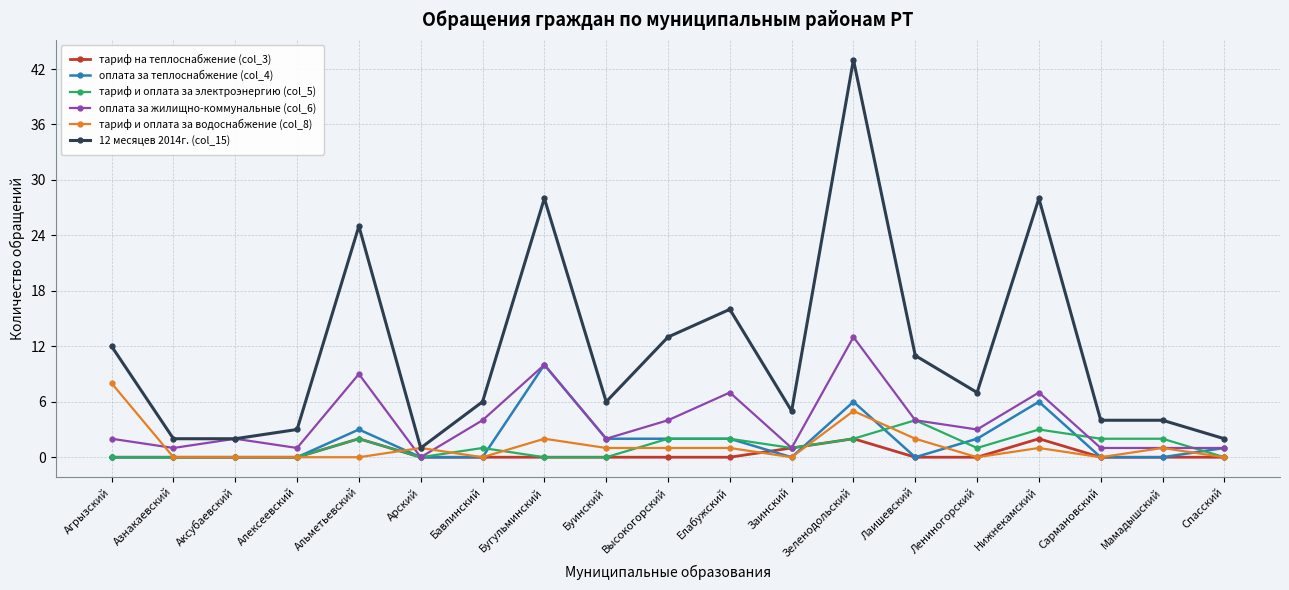

Count the number of categories in the chart.

19